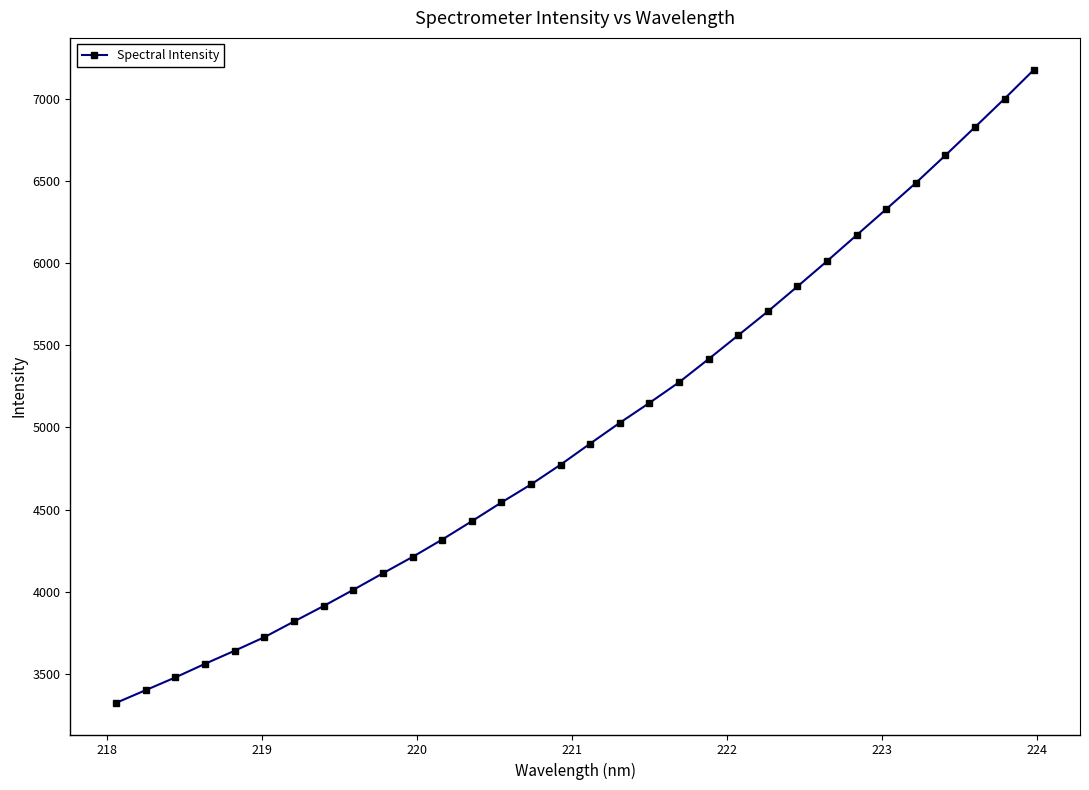

What is the difference between the second highest and minimum values?

3675.6